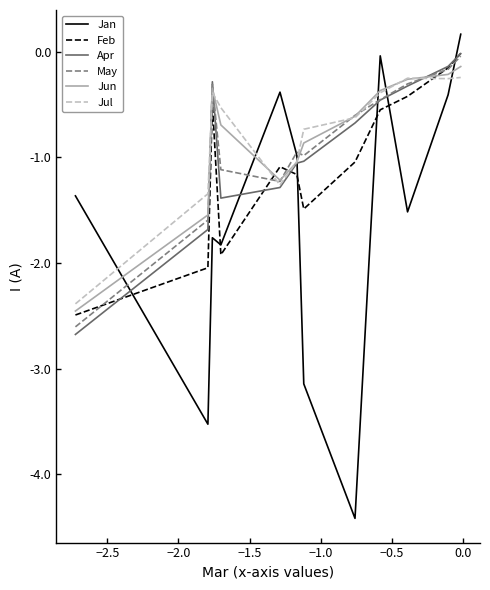

True or false: Jan and Apr cross at least once.

True